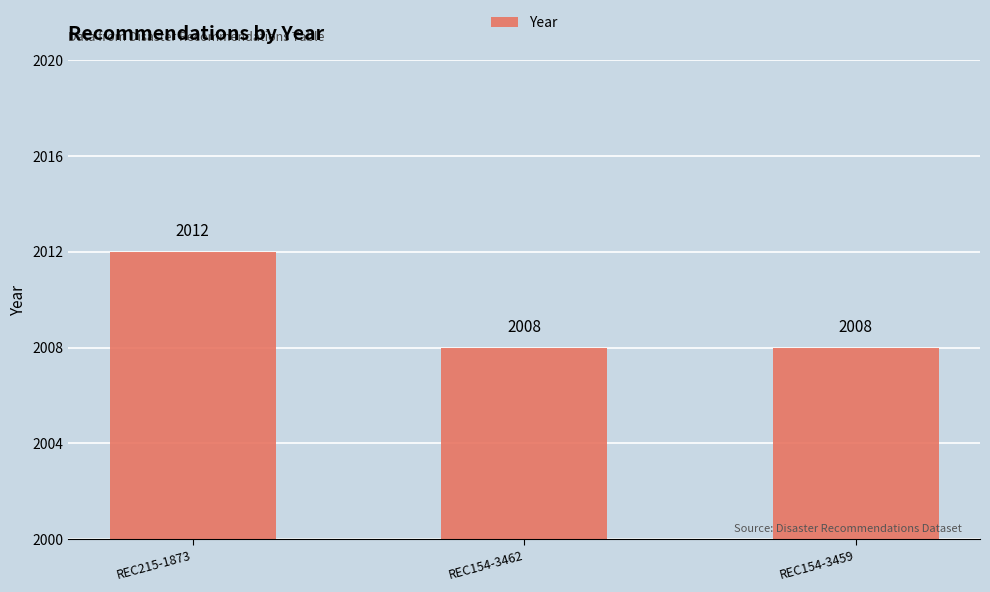

What is the minimum value shown in the chart?

2008